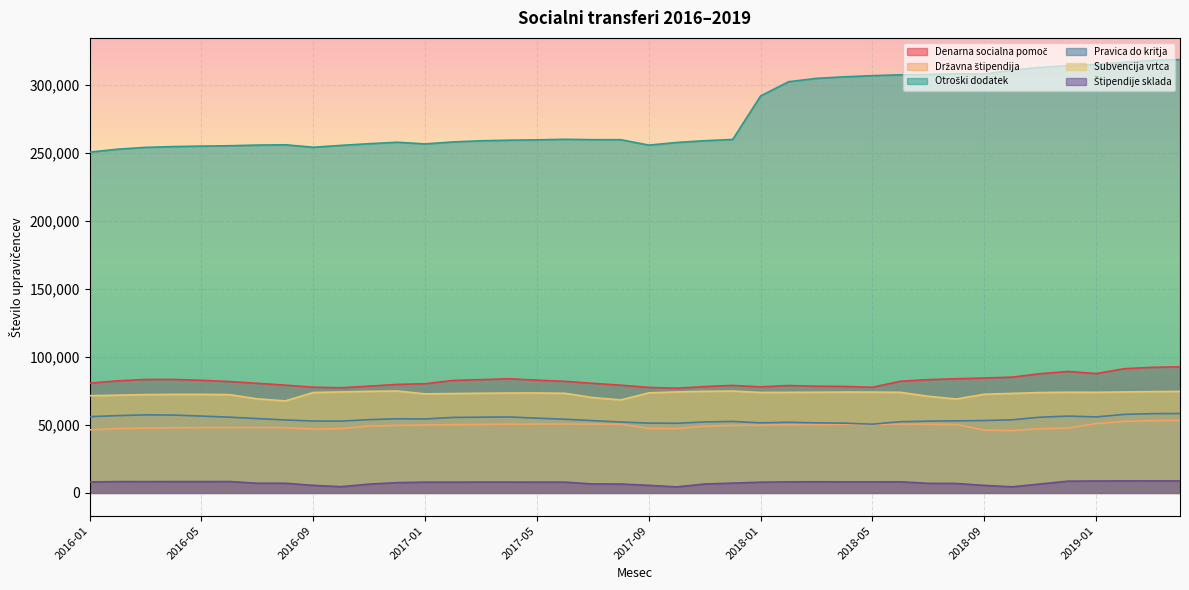

Rank the series at 2018-05 from highest to lowest value.

Otroški dodatek, Denarna socialna pomoč, Subvencija vrtca, Pravica do kritja, Državna štipendija, Štipendije sklada